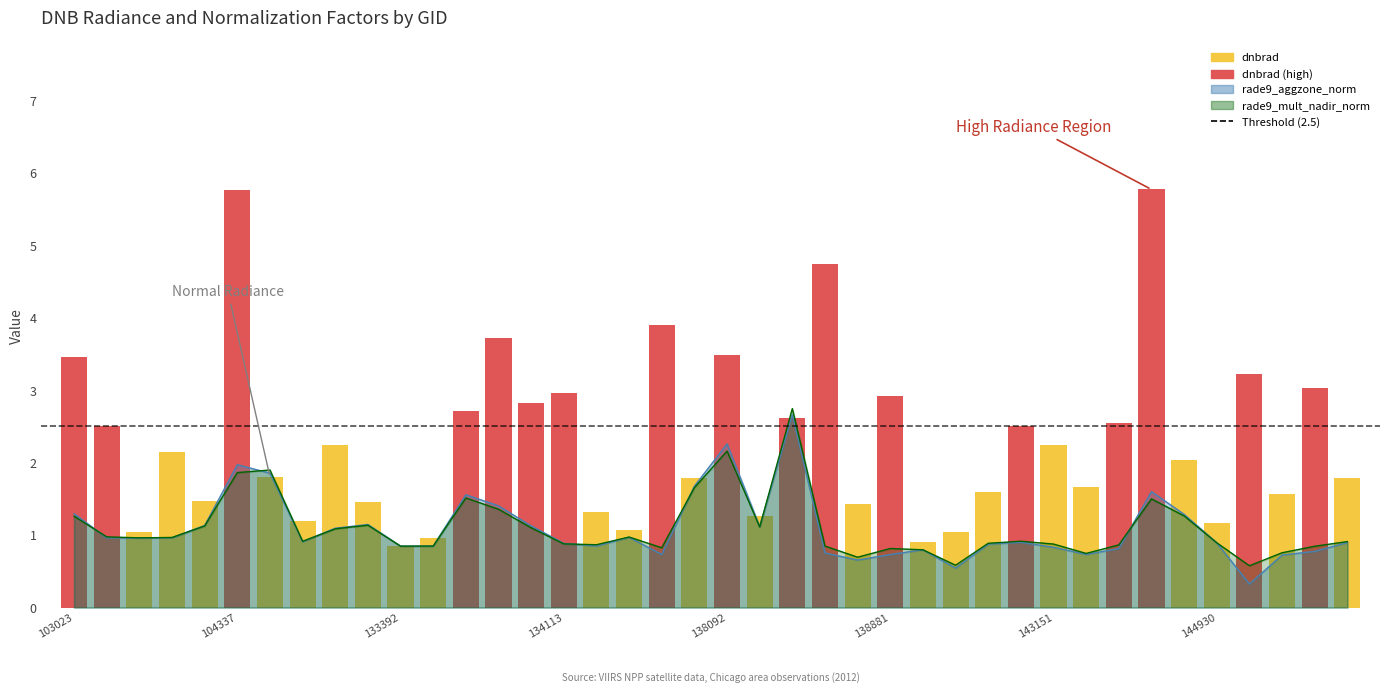

What is the highest value of the rade9_mult_nadir_norm series?

2.7